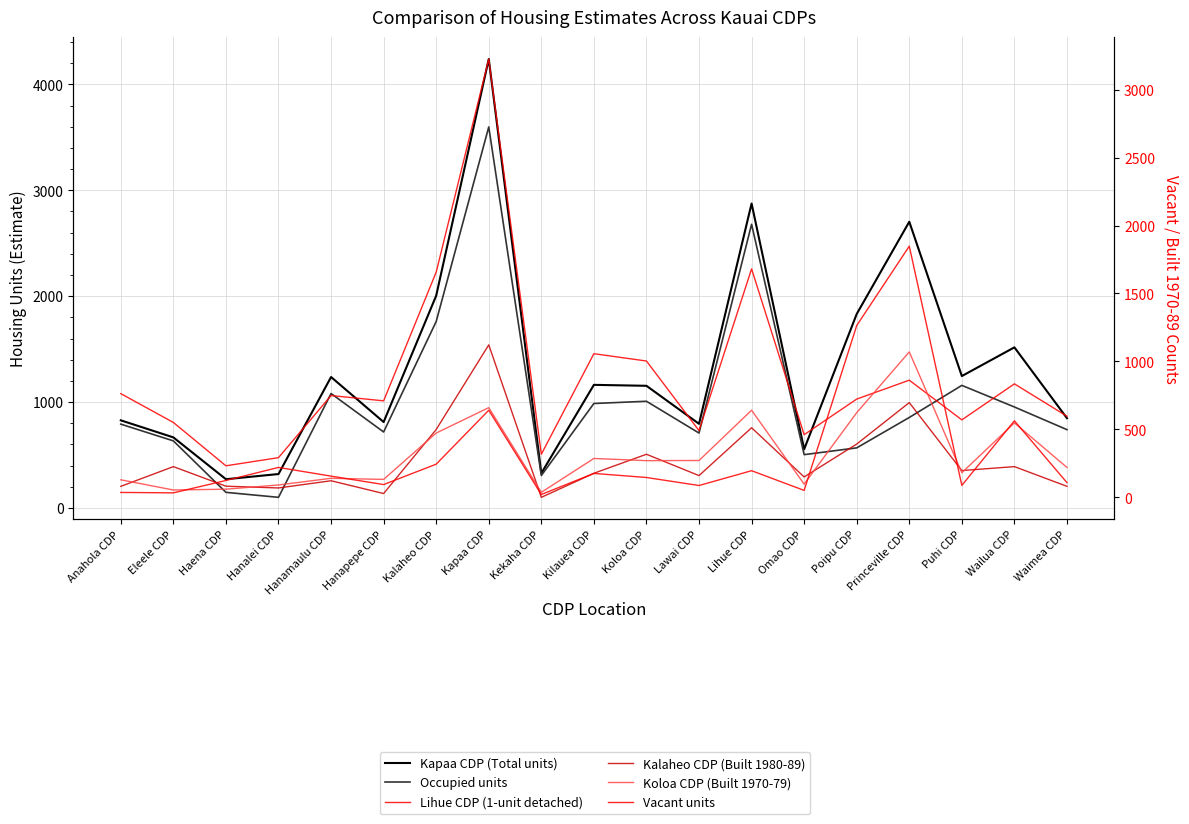

Reading left to right, extract all data points from this chart.

Kapaa CDP (Total units): 828	667	272	321	1237	812	2005	4239	328	1163	1154	795	2875	555	1832	2703	1246	1517	848
Occupied units: 792	634	148	101	1081	718	1761	3598	307	987	1008	708	2679	504	568	855	1158	954	740
Lihue CDP (1-unit detached): 763	551	232	292	749	710	1657	3225	317	1057	1003	491	1681	461	723	862	570	835	597
Kalaheo CDP (Built 1980-89): 81	226	82	69	122	28	499	1122	0	177	317	160	512	150	392	697	197	226	81
Koloa CDP (Built 1970-79): 129	54	60	91	140	132	473	660	37	286	270	271	641	97	623	1070	181	548	220
Vacant units: 36	33	124	220	156	94	244	641	21	176	146	87	196	51	1264	1848	88	563	108